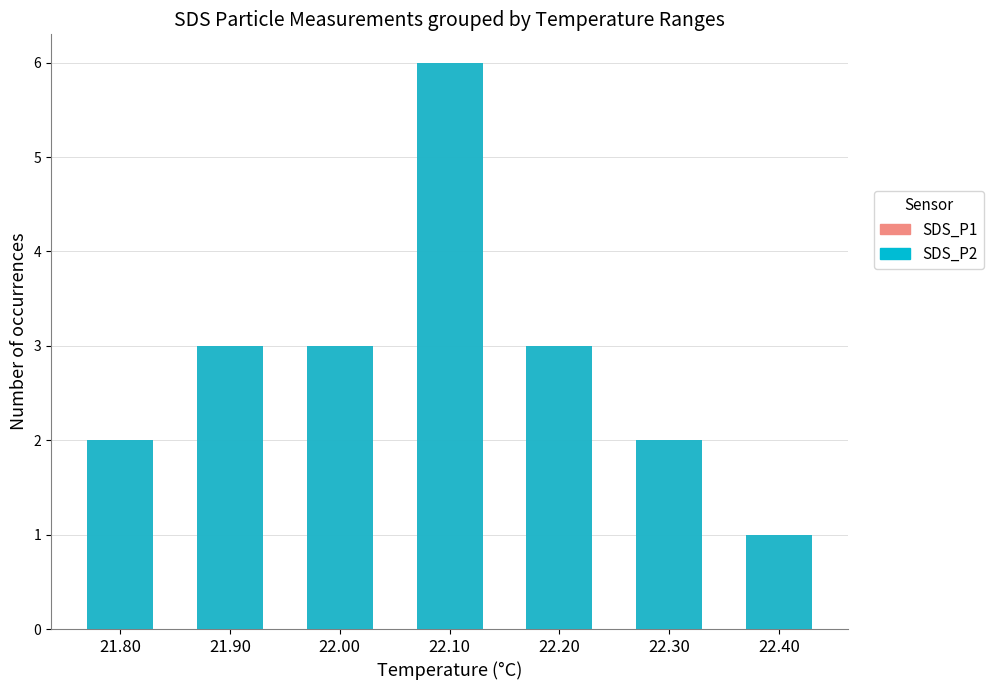

The value of SDS_P1 at 22.40 is 2. True or false?

False